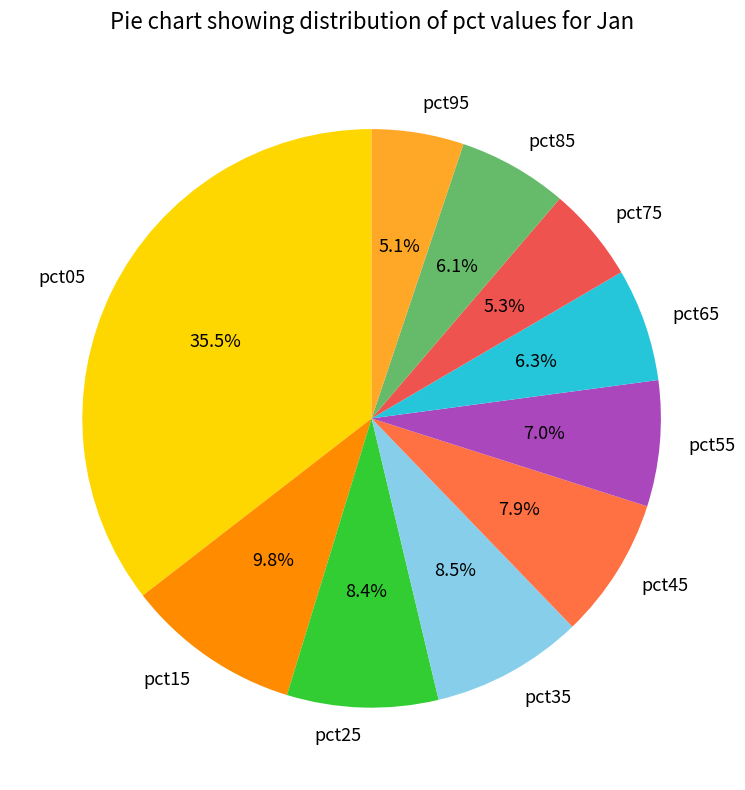

How much of the chart is everything except pct05?

64.5%